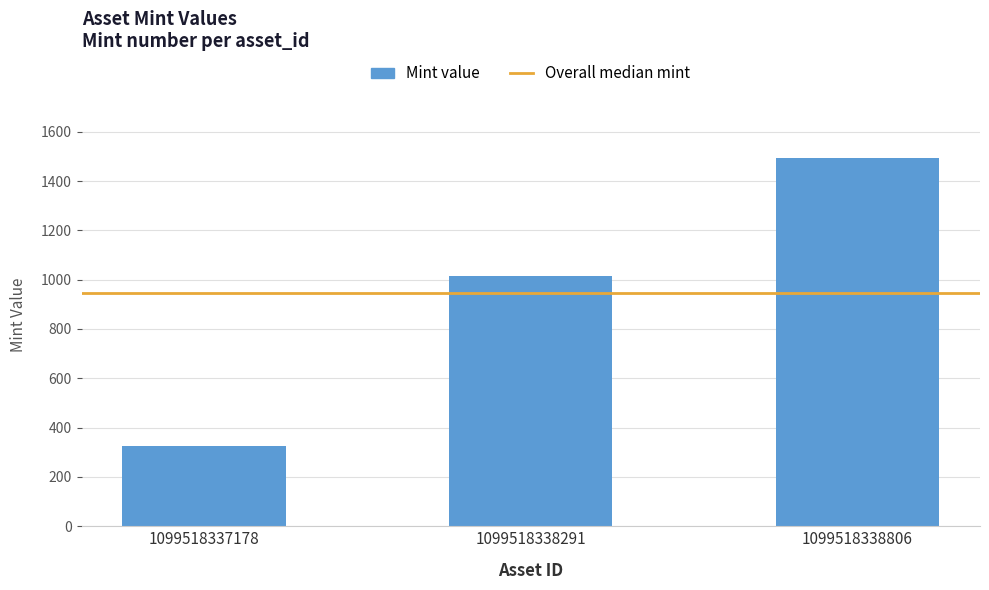

Between 1099518337178 and 1099518338291, which is larger?

1099518338291